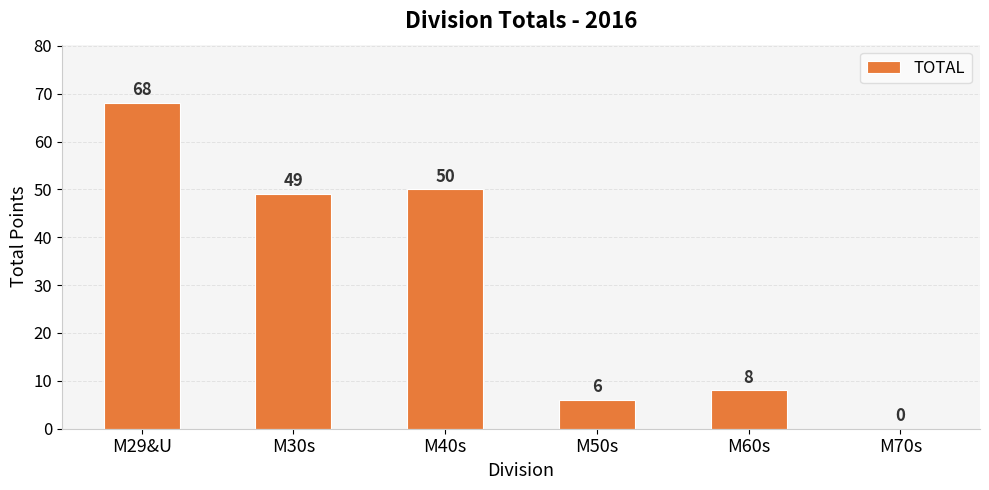

Is it true that the value at M40s is 14?

False